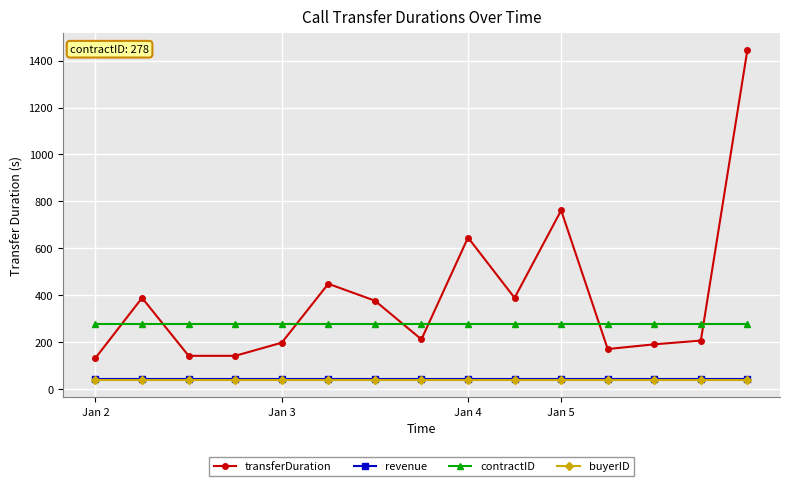

Which series has the largest range (max minus min)?

transferDuration